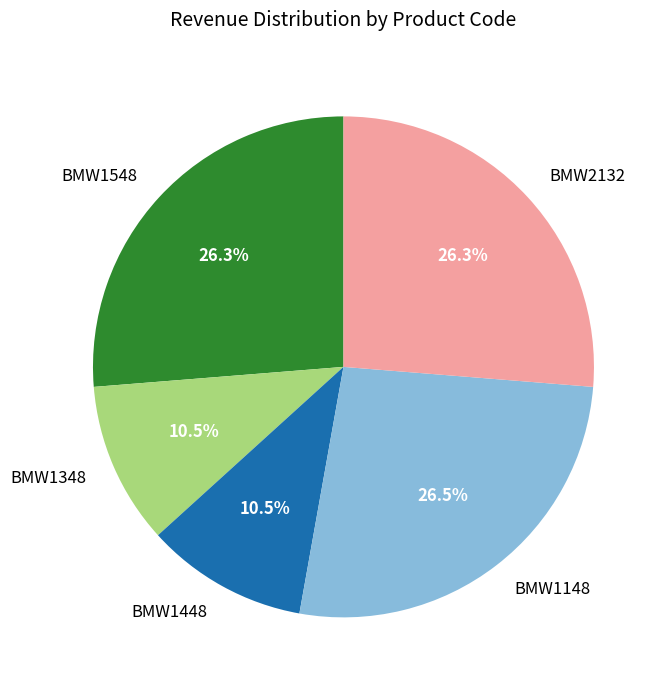

Count the number of slices in the pie.

5